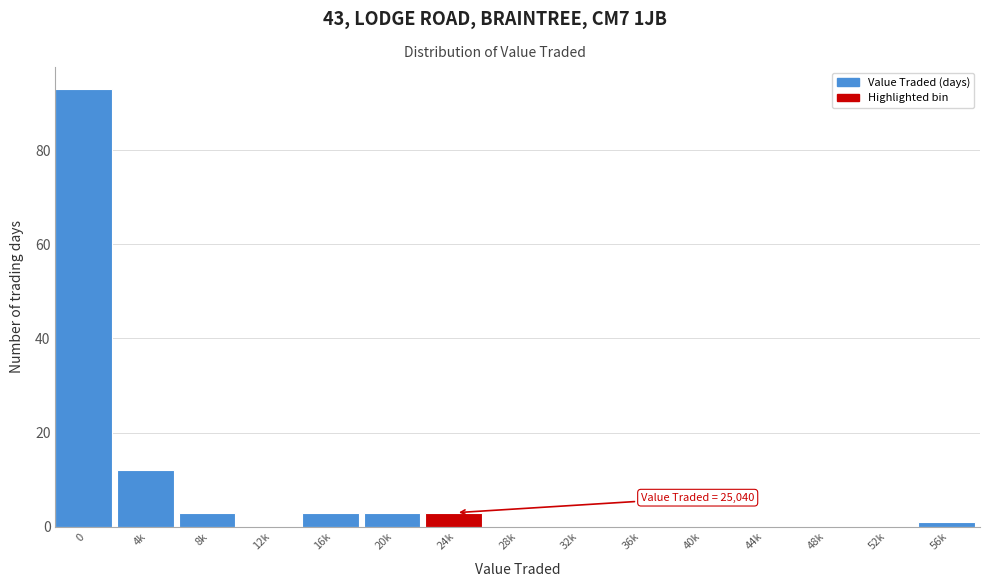

Reading left to right, transcribe all the data shown in this chart.

0=93	4k=12	8k=3	12k=0	16k=3	20k=3	24k=3	28k=0	32k=0	36k=0	40k=0	44k=0	48k=0	52k=0	56k=1